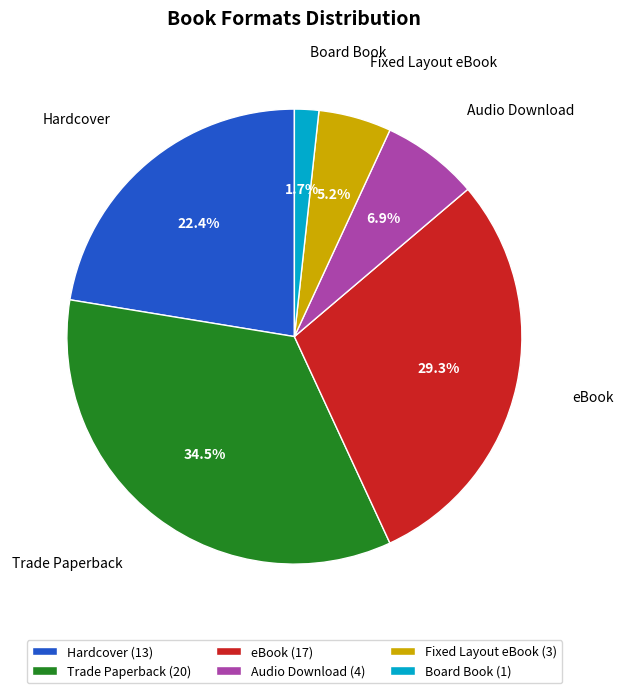

To the nearest percent, what is the average slice percentage?

17%